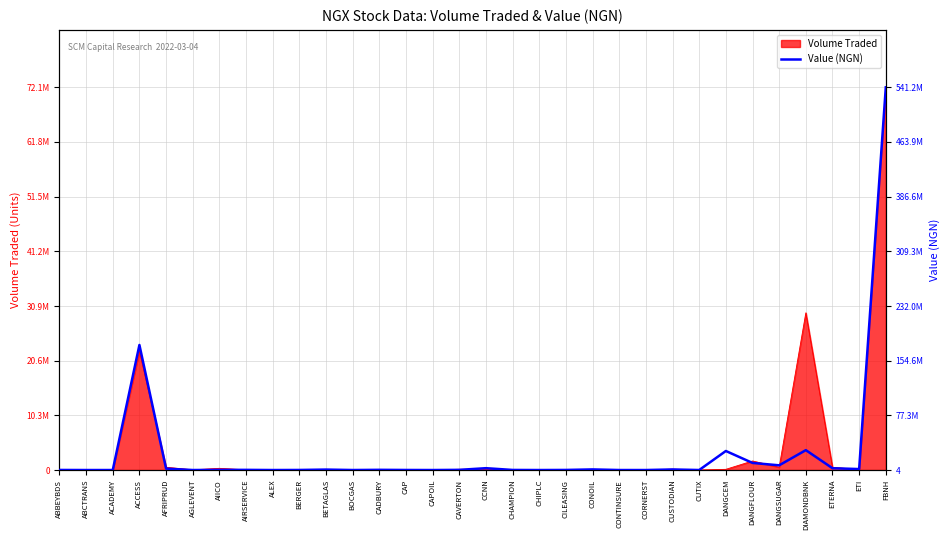

What position from the left is BETAGLAS?

11